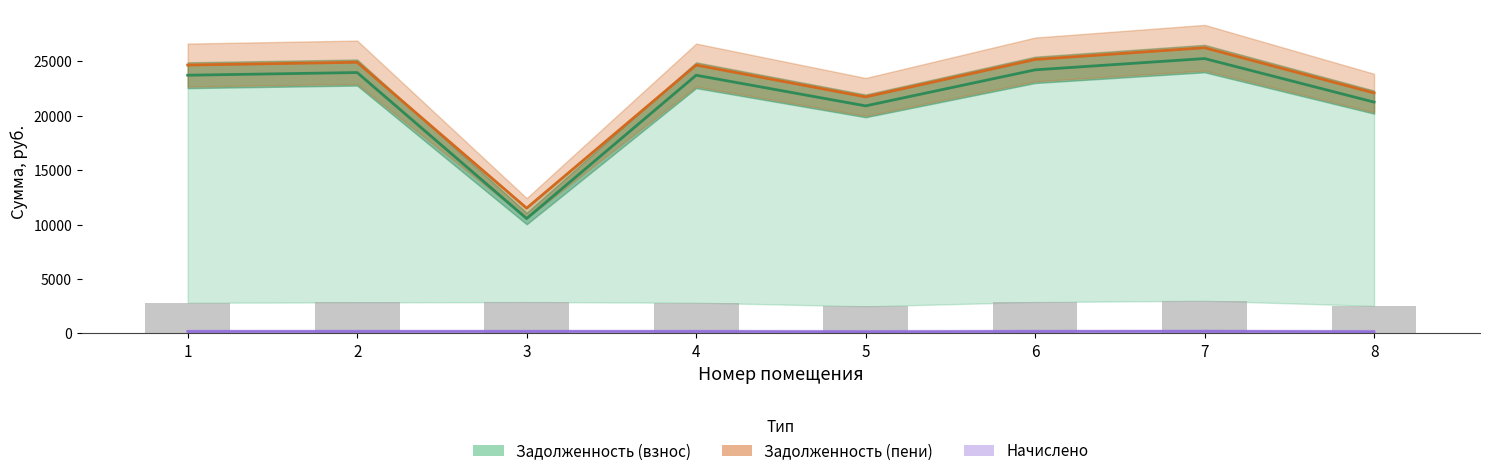

List the labels in order of Уплачено value, largest first.

7, 3, 6, 2, 1, 4, 8, 5